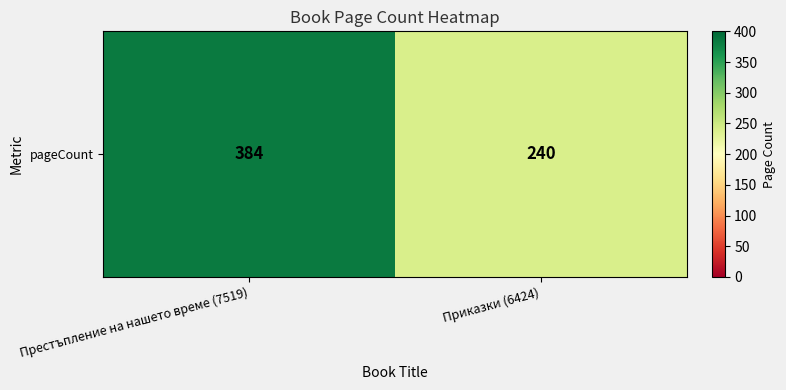

How many data points does each series have?

2